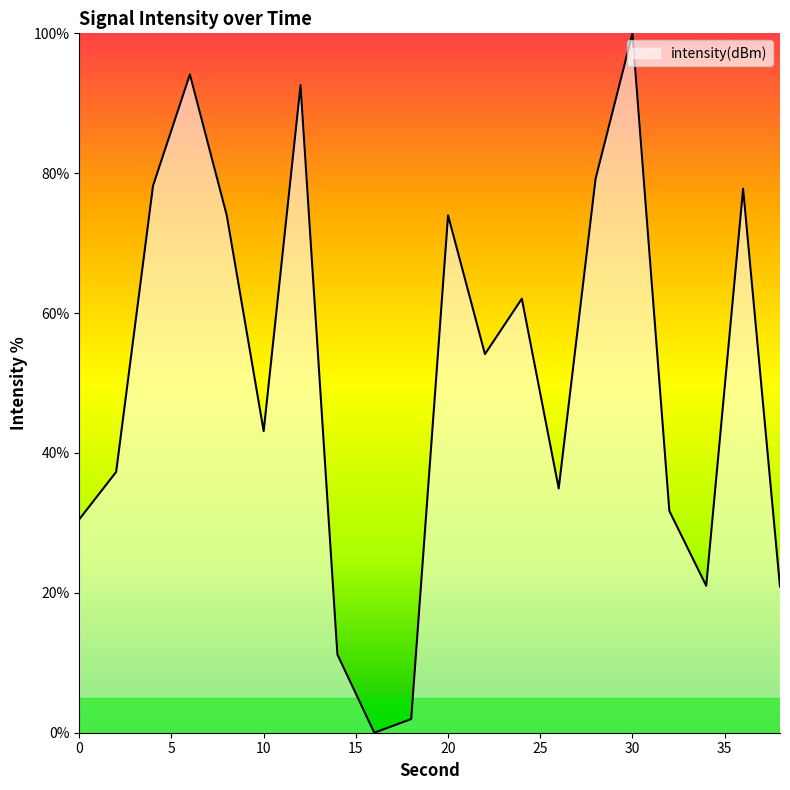

What is the greatest value displayed?

100.0